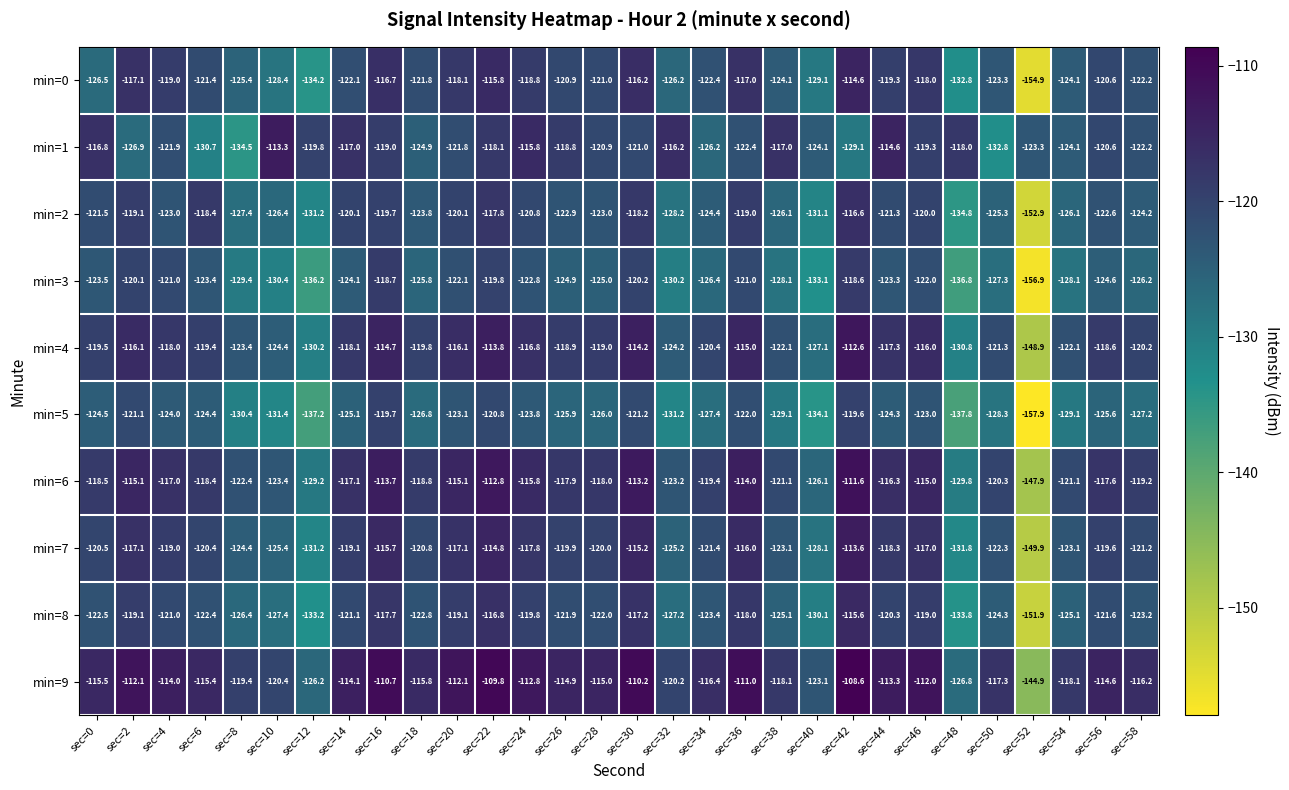

How many data points in min=7 are less than -120?

15